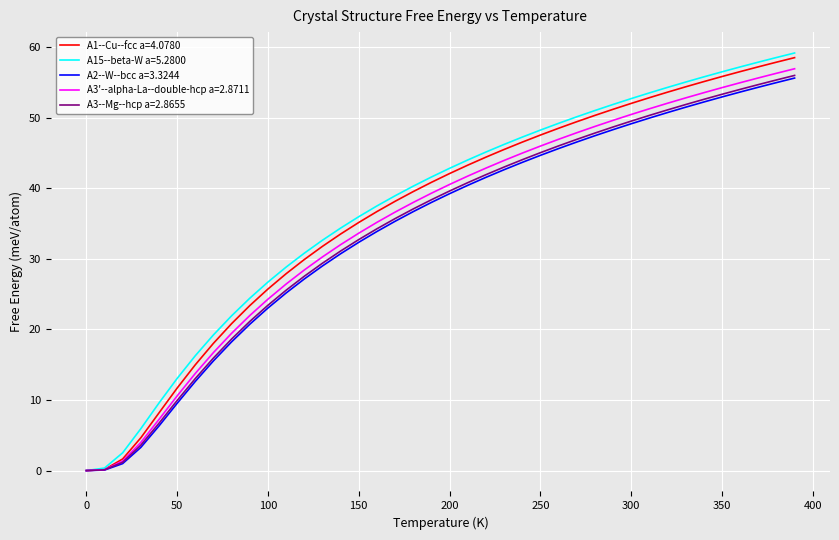

What is the maximum value shown in the chart?

59.1